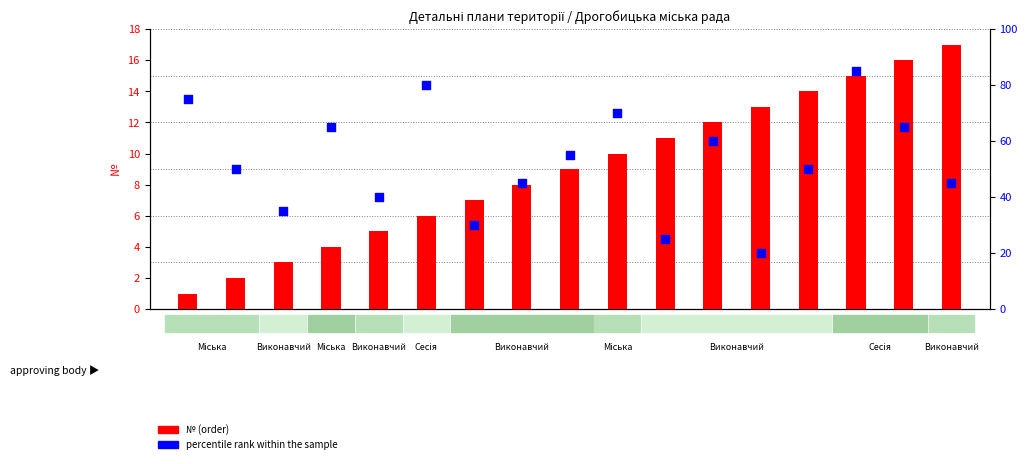

Which series reaches the minimum Y coordinate?

№ (order)